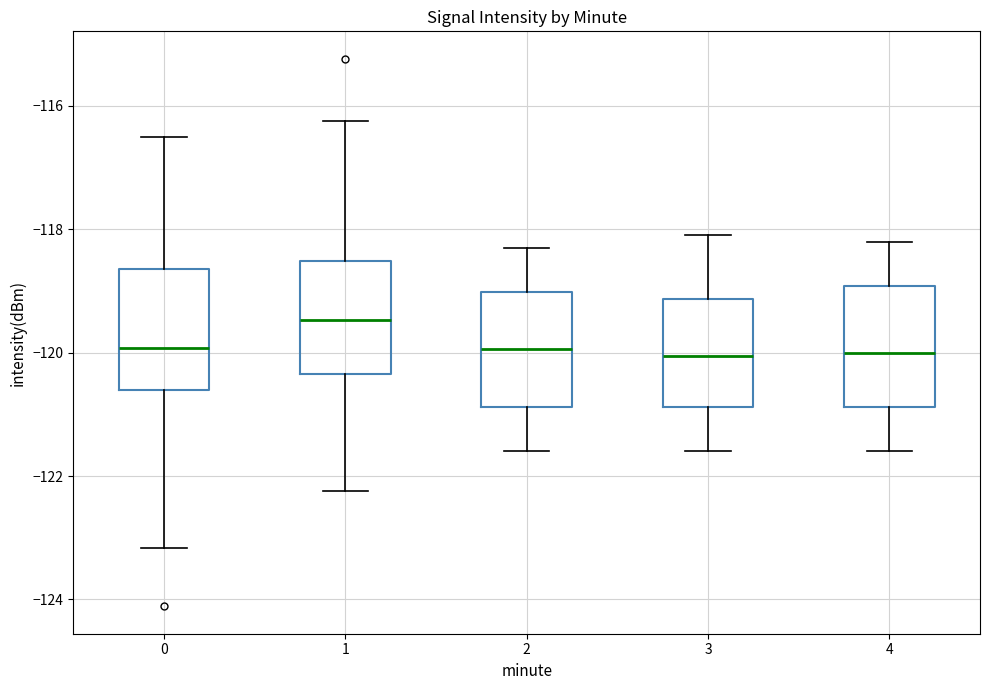

Reading left to right, transcribe this box plot: for each box, give where its median line is, the range the box spans, and where its two whiskers end, as read against the y-axis. The values are not printed on the chart, so give them approximately, as read against the axis.

0: median -120.0, box -120.6 to -118.6, whiskers -123.2 to -116.6
1: median -119.4, box -120.4 to -118.6, whiskers -122.2 to -116.2
2: median -120.0, box -120.8 to -119.0, whiskers -121.6 to -118.2
3: median -120.0, box -120.8 to -119.2, whiskers -121.6 to -118.0
4: median -120.0, box -120.8 to -119.0, whiskers -121.6 to -118.2